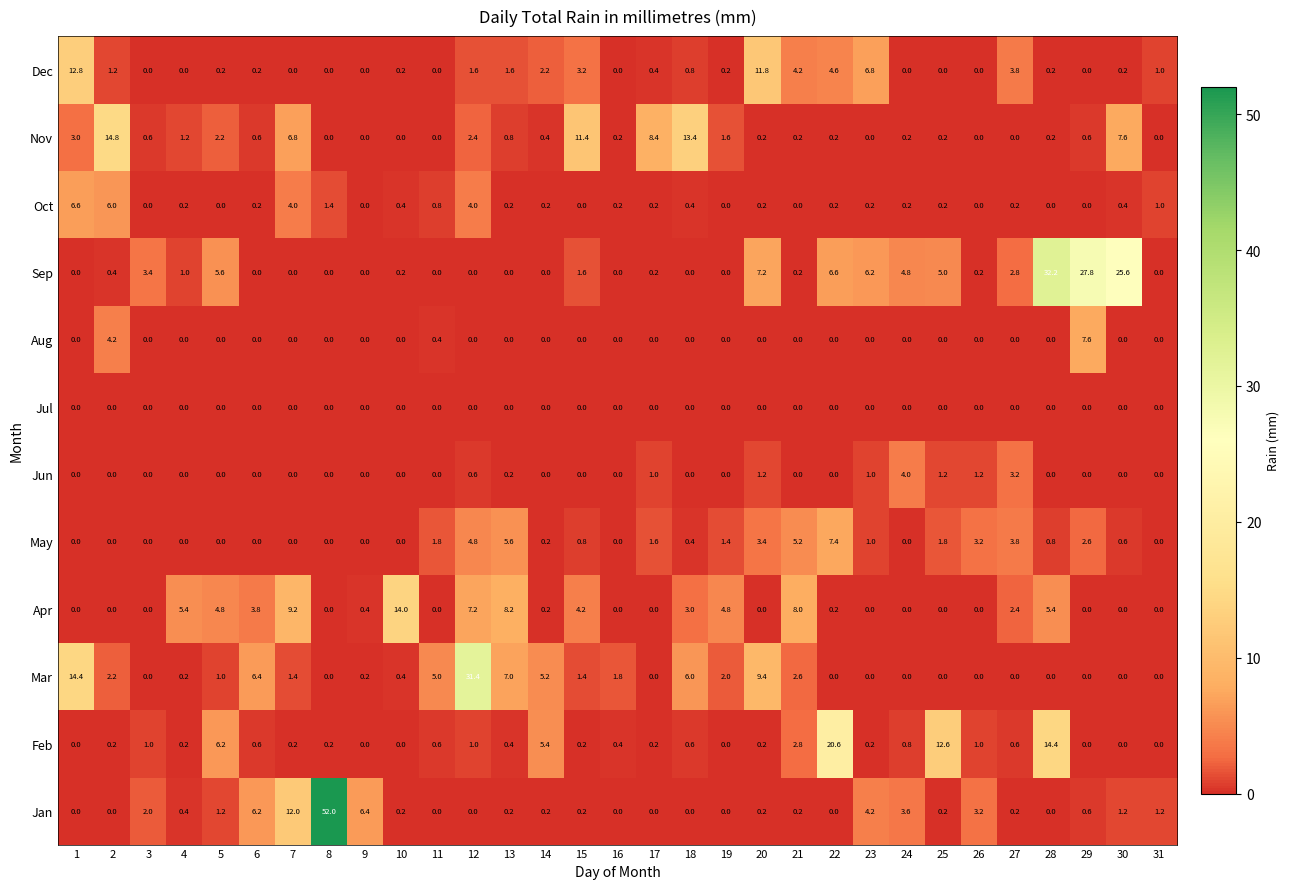

Which series has the largest total across all categories?

Sep